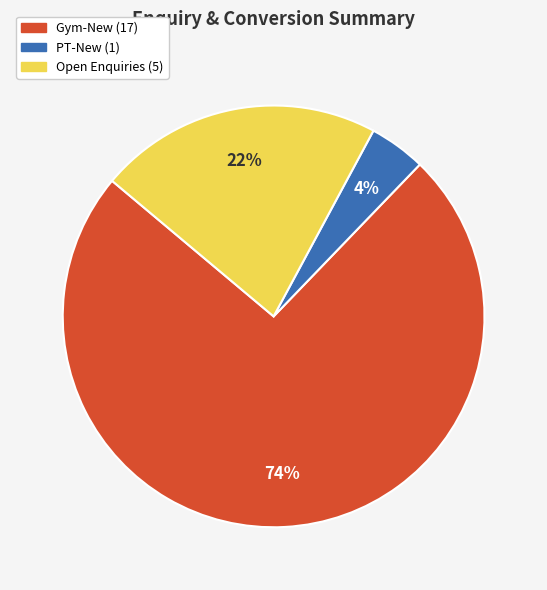

Which category has the smallest portion of the pie?

PT-New (1)